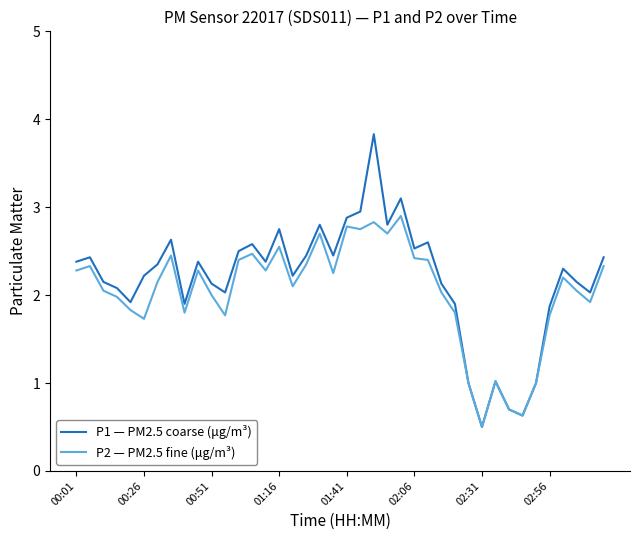

Which series has the widest spread of values?

P1 — PM2.5 coarse (μg/m³)